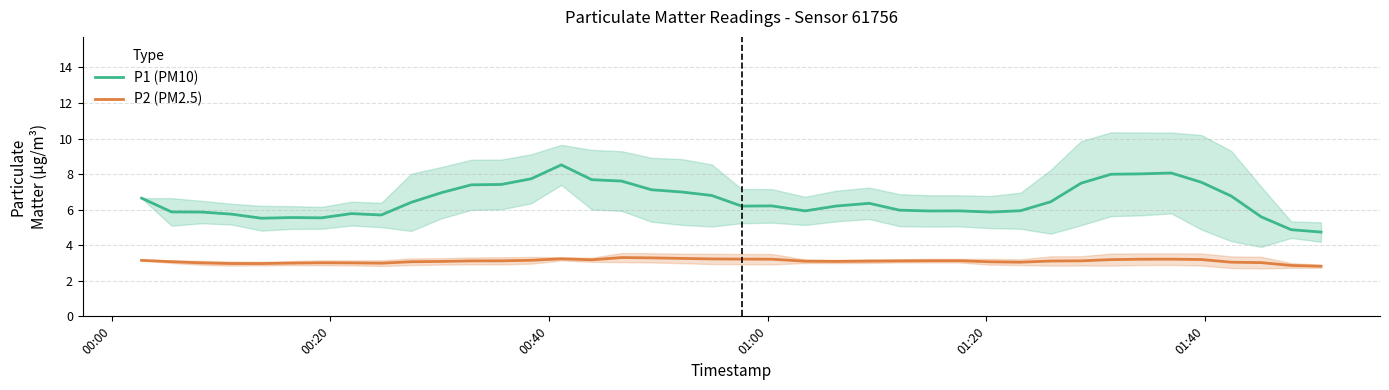

True or false: P1 (PM10) and P2 (PM2.5) intersect in this chart.

False